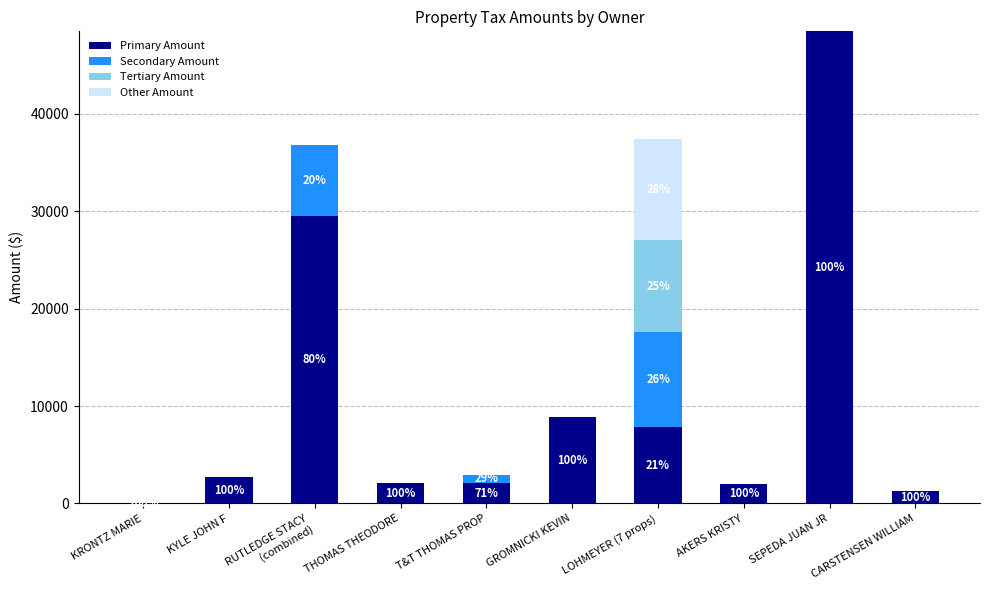

At which category is the sum across all series the highest?

SEPEDA JUAN JR